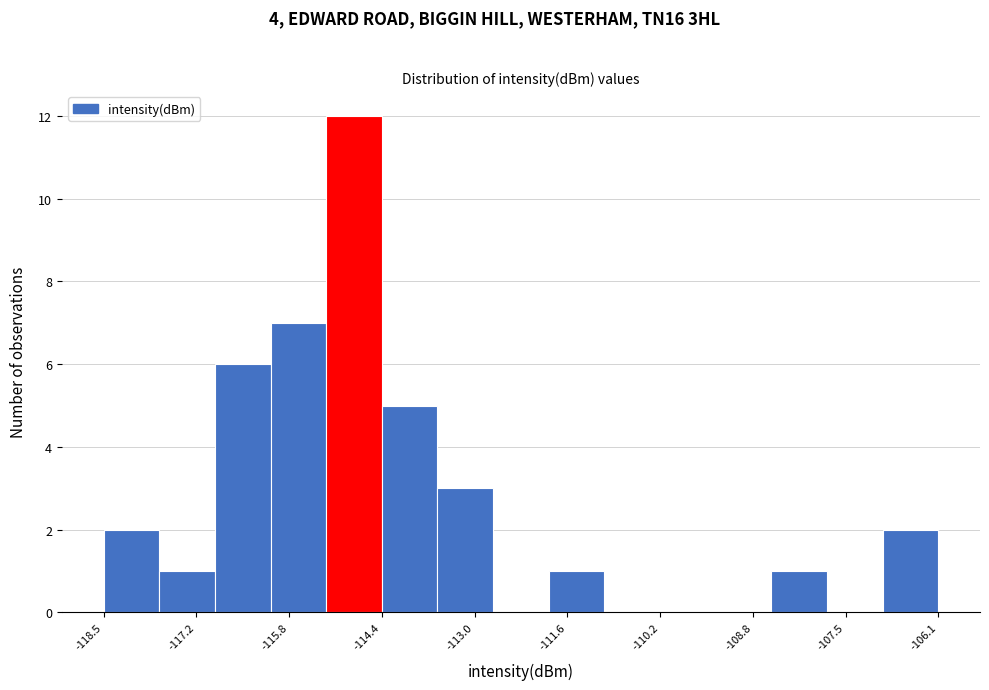

What is the height of the bar covering -114.4 to -113.6 on the x-axis? Neither the bar edges nor the heights are printed on the chart, so give them approximately, as read against the axes.

5